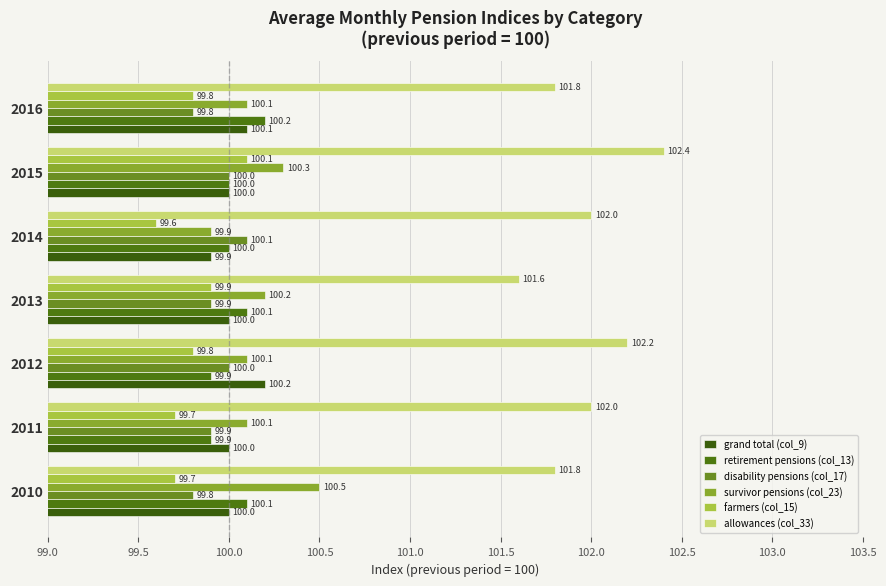

How many series are shown in this chart?

6